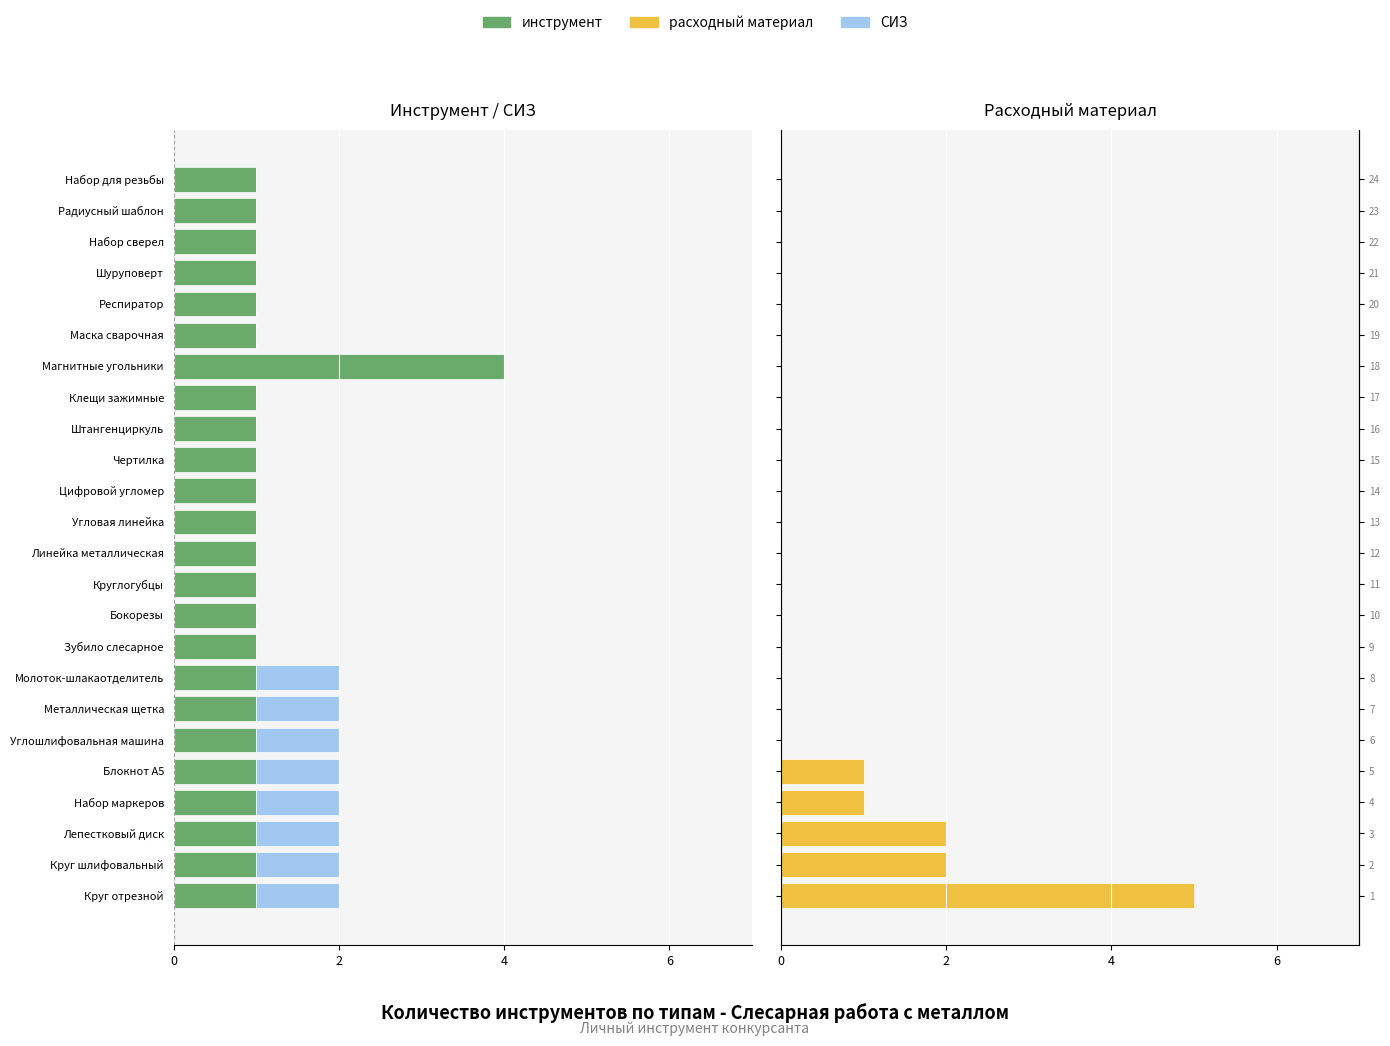

What is the difference between the maximum and minimum values in the инструмент series?

3